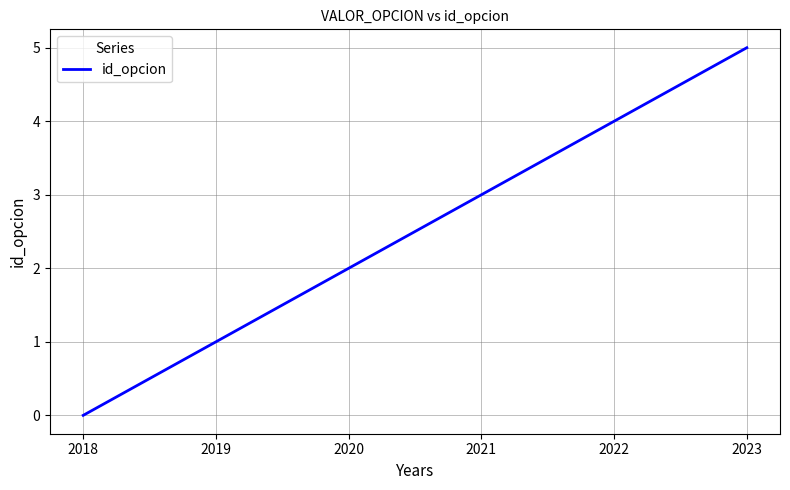

The chart shows a value of 2 at 2020. True or false?

True